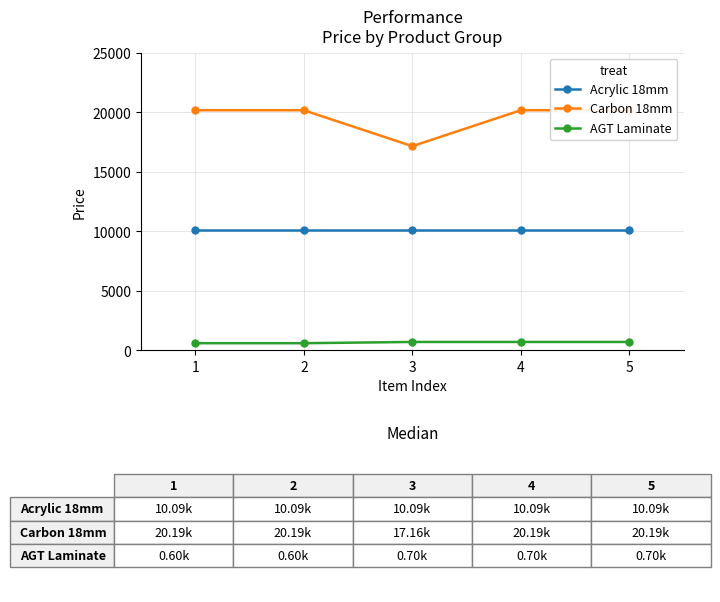

Which series has the widest spread of values?

Carbon 18mm